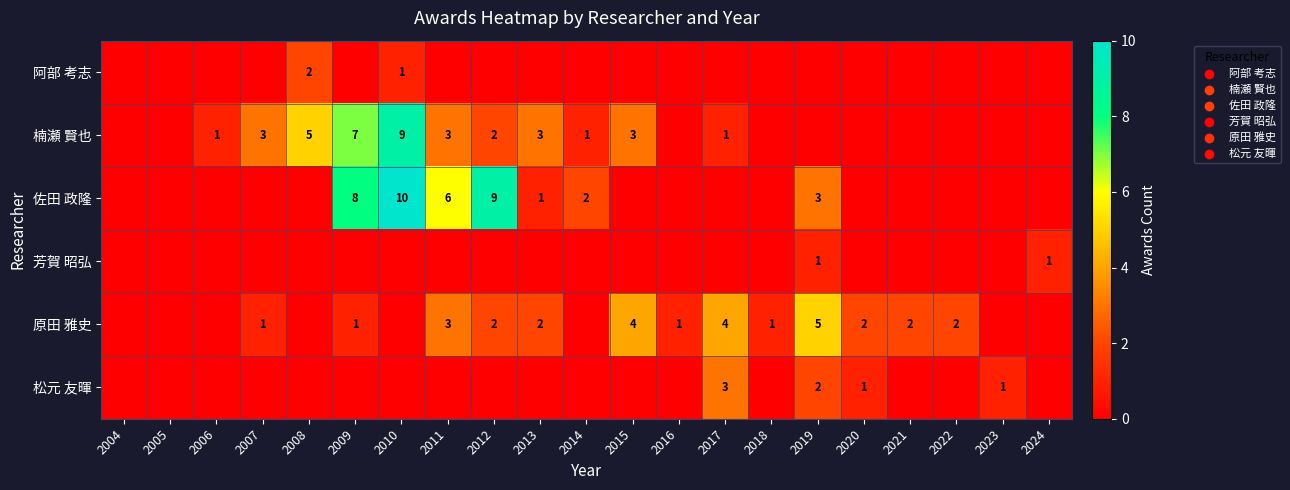

The 原田 雅史 series shows 1 at 2012. True or false?

False